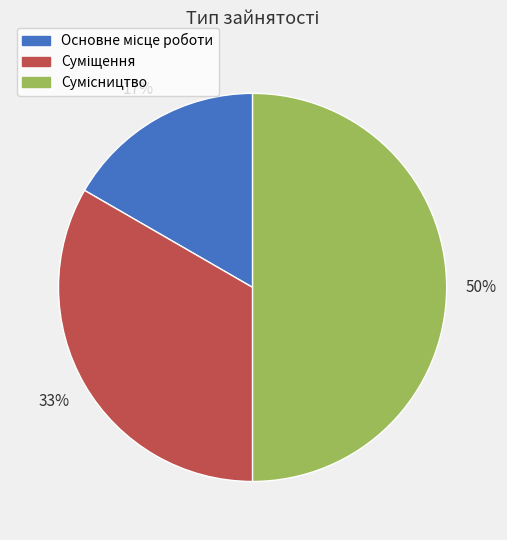

To the nearest percent, what is the average slice percentage?

33%